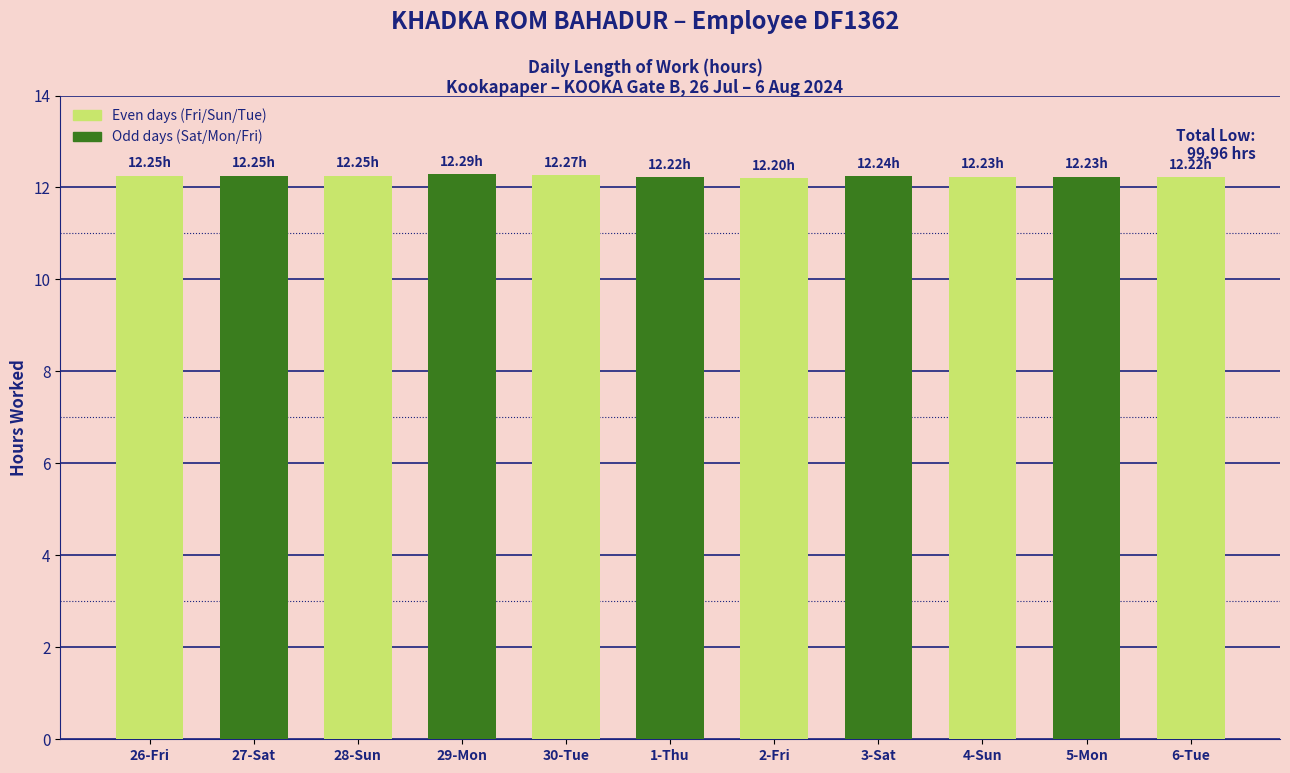

What is the average value?

12.2